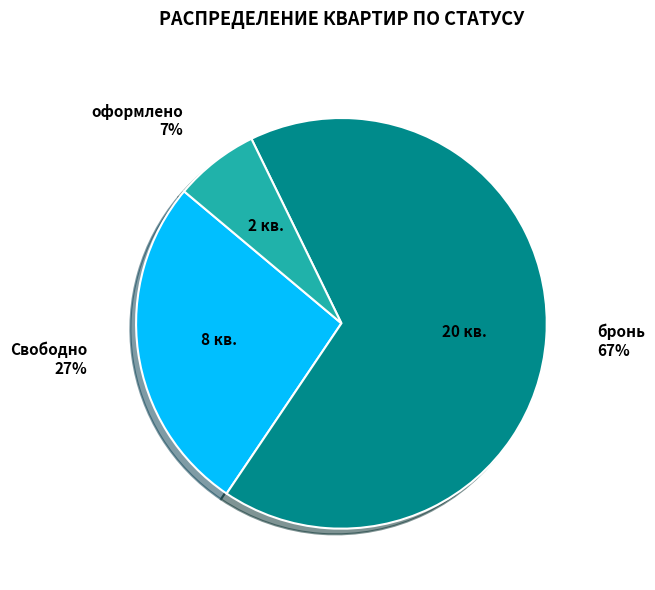

Does any single category account for the majority?

Yes